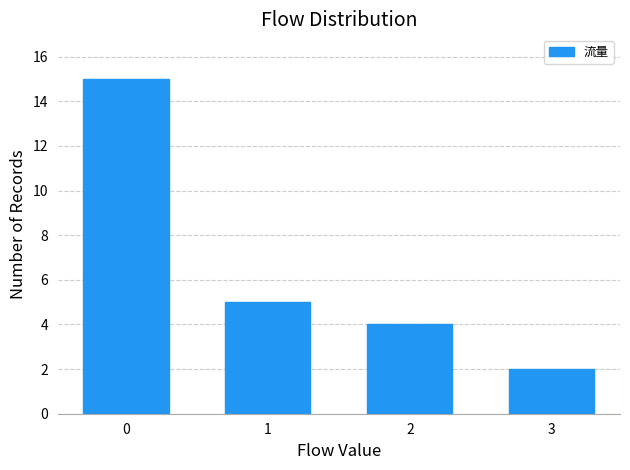

Reading right to left, list all the values displayed in this chart.

2	4	5	15